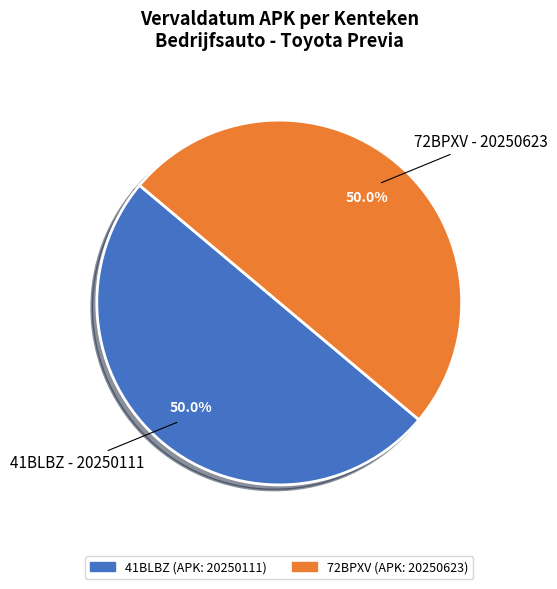

True or false: 72BPXV accounts for 50% of the total.

True